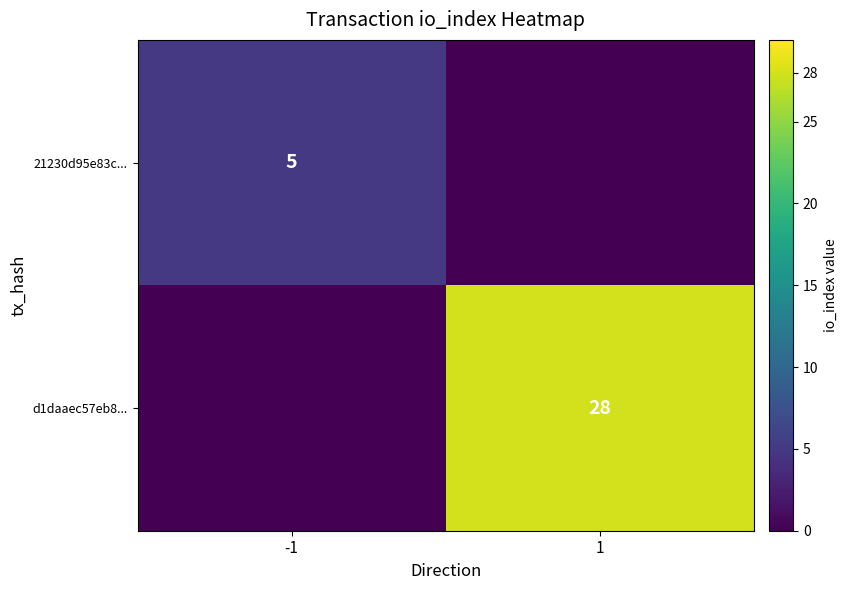

At which label is d1daaec57eb8... closest to 14?

-1